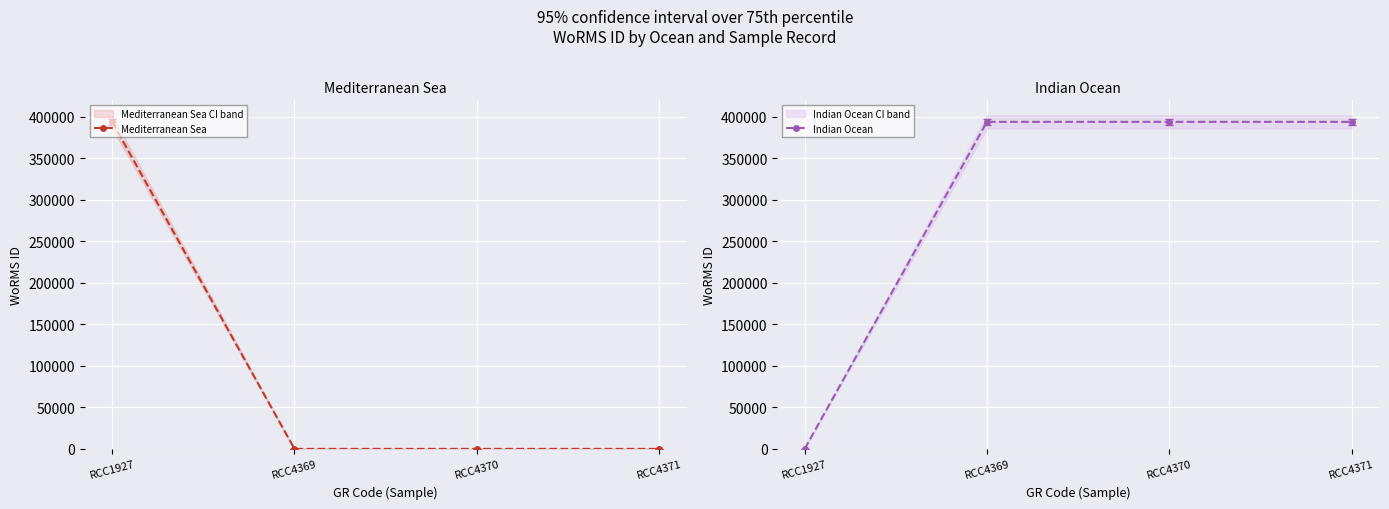

At which label is Indian Ocean closest to 196811?

RCC1927